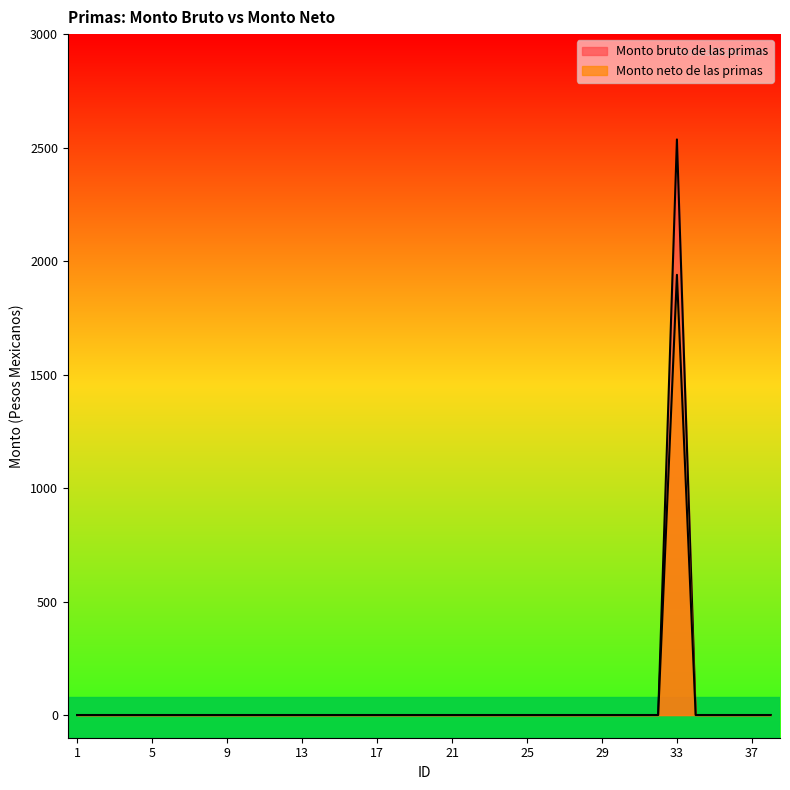

True or false: Monto neto de las primas has a value of 0.0 at 31.

True